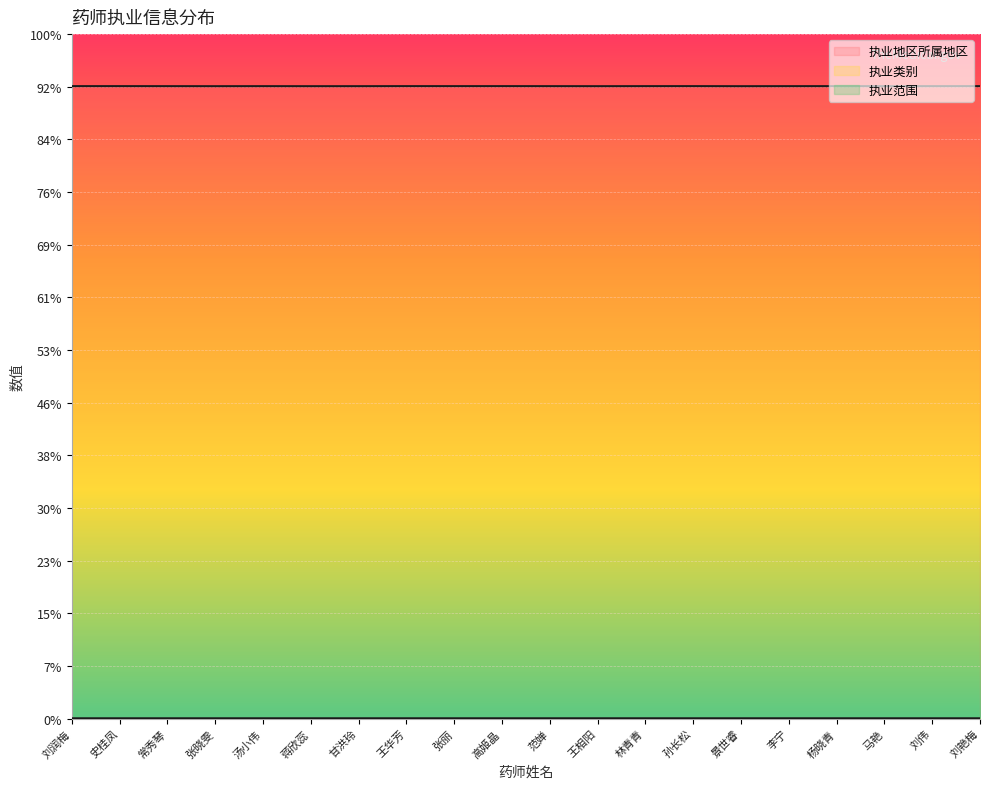

Which series has the largest total across all categories?

执业地区所属地区